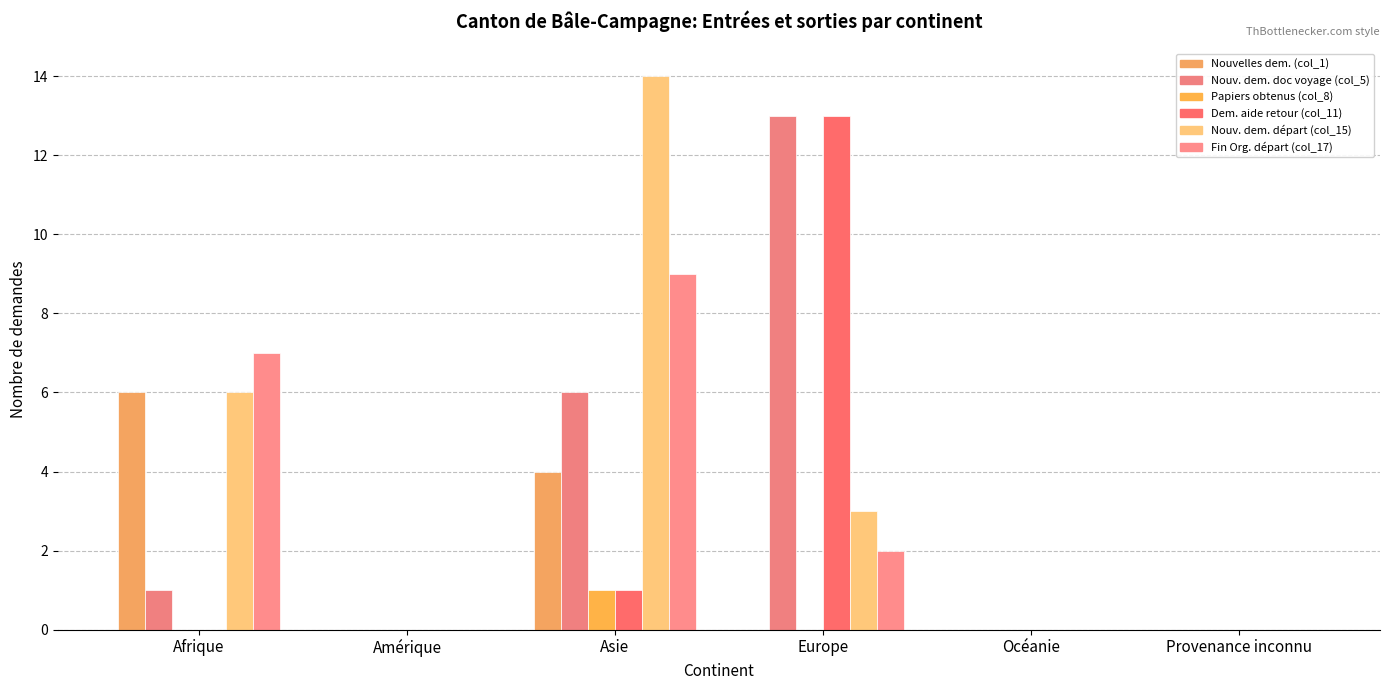

How many data points does each series have?

6